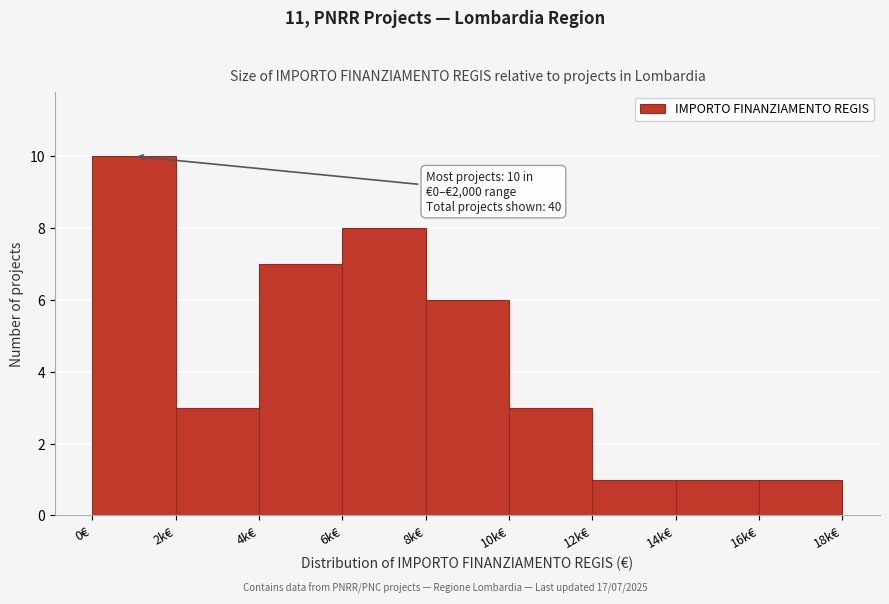

Reading right to left, extract all data points from this chart.

1	1	1	3	6	8	7	3	10